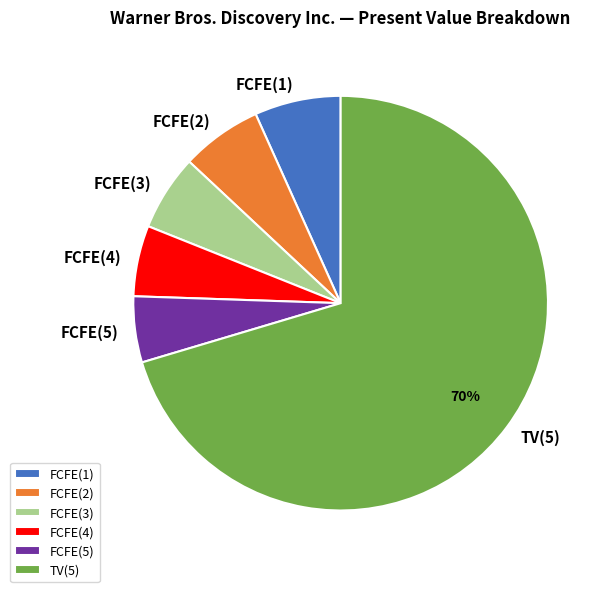

Between FCFE(5) and FCFE(3), which is larger?

FCFE(3)